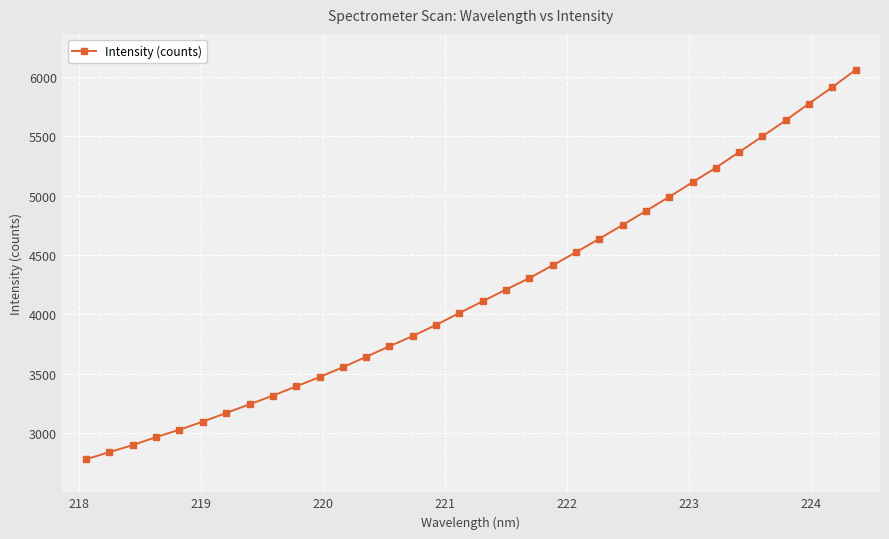

True or false: there are more than 0 points higher than both neighbors.

False